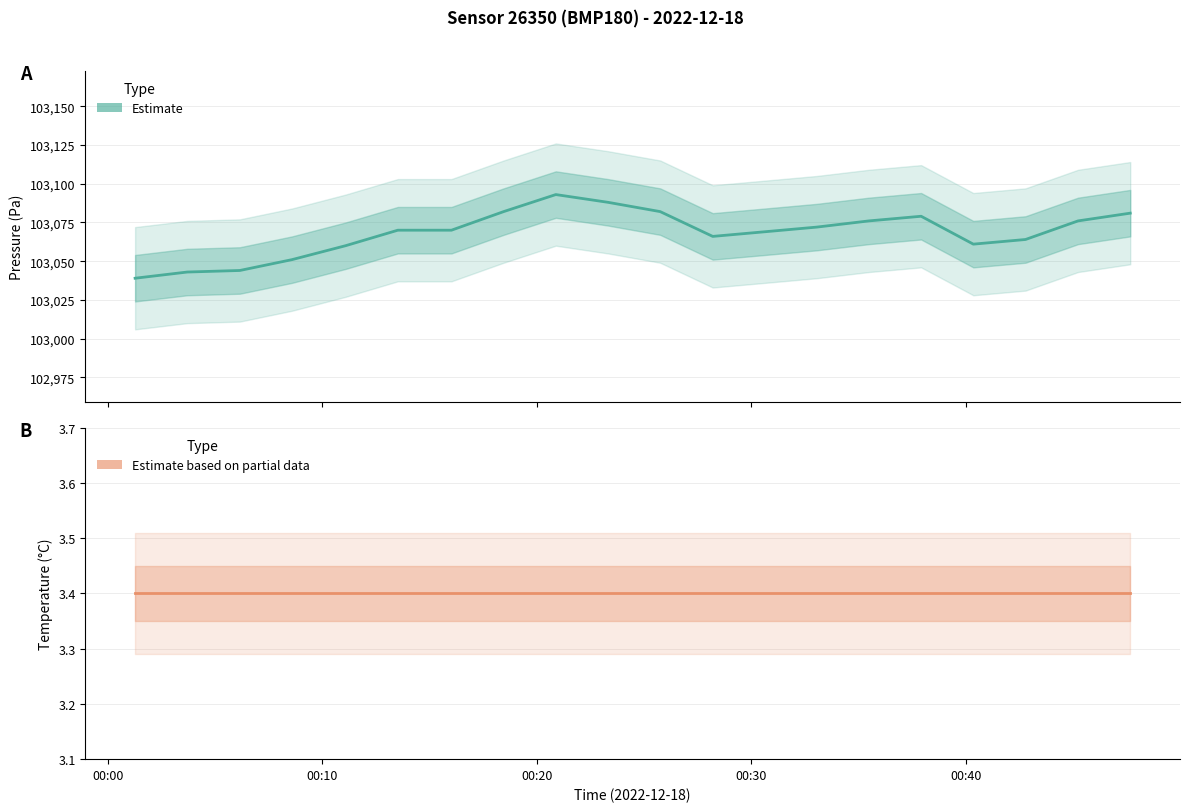

What is the difference between the second highest and second lowest values in the Pressure (Pa) series?

45.0